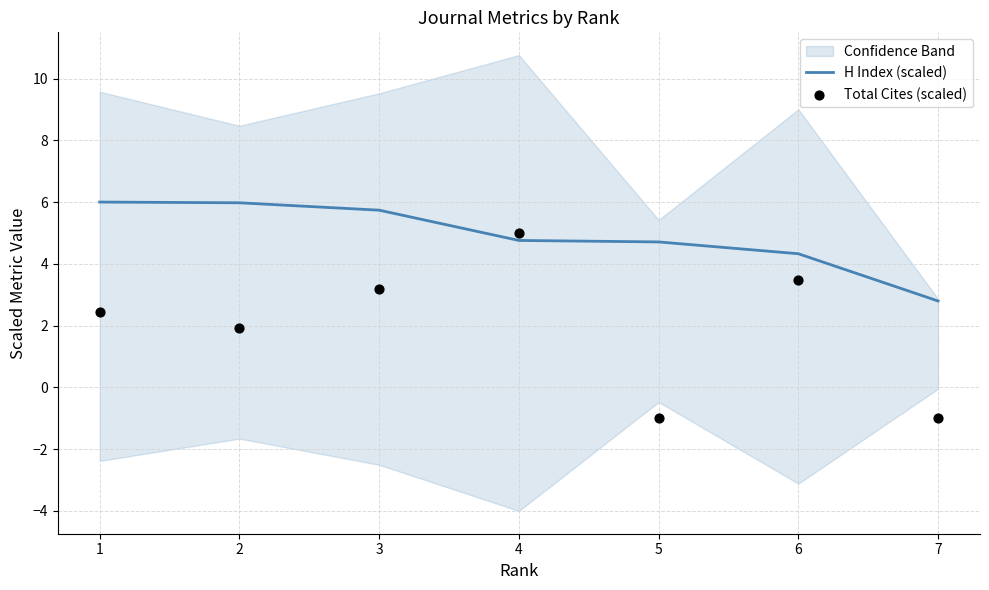

Which series reaches the maximum Y coordinate?

H Index (scaled)